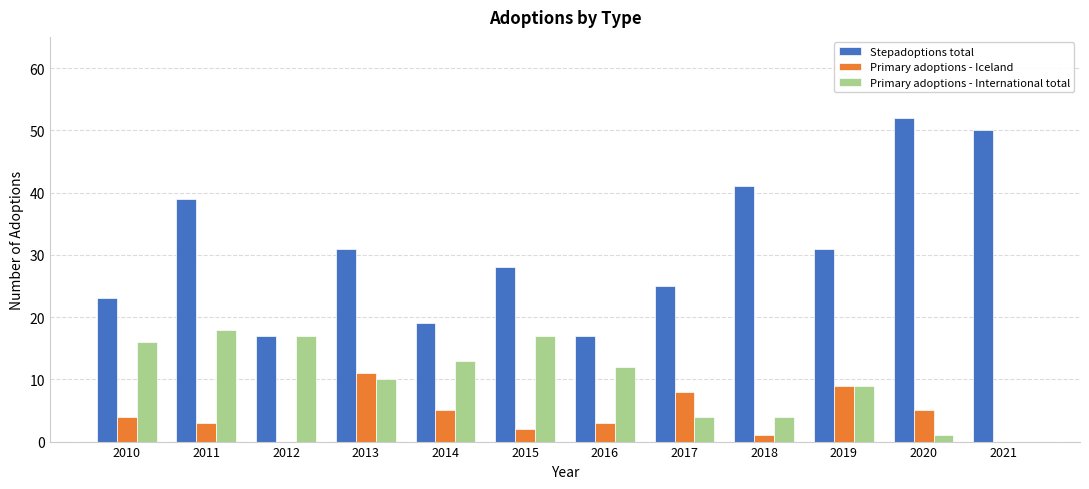

What is the maximum value for Stepadoptions total?

52